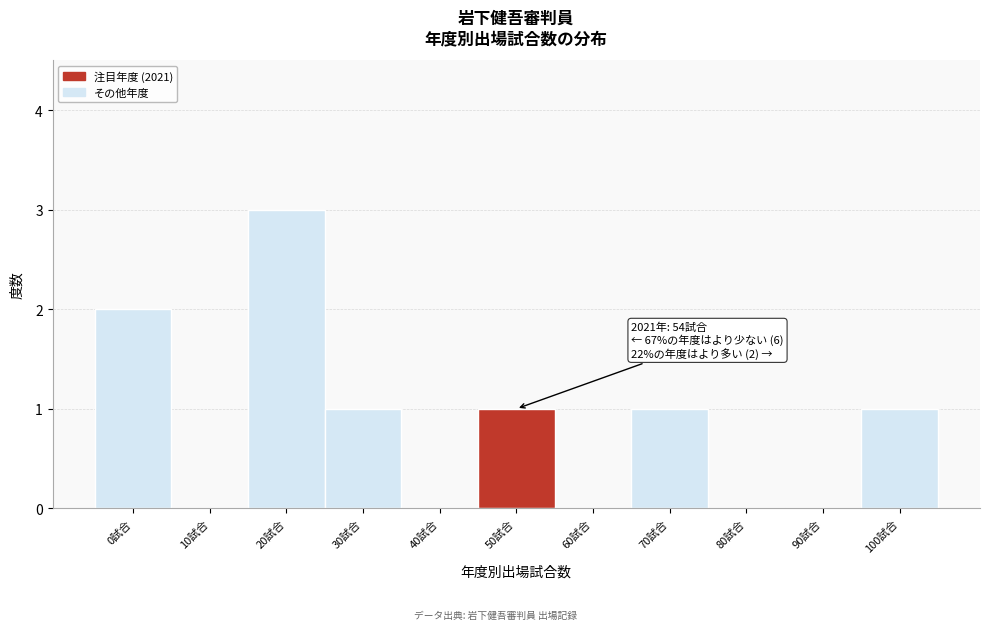

Reading right to left, extract all data points from this chart.

100試合=1	90試合=0	80試合=0	70試合=1	60試合=0	50試合=1	40試合=0	30試合=1	20試合=3	10試合=0	0試合=2